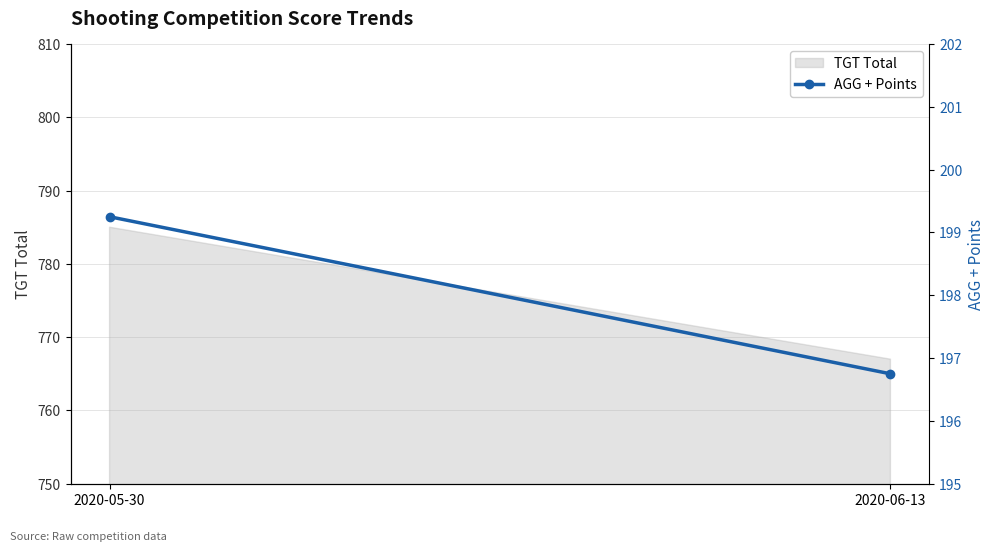

How many lines are shown in the chart?

1